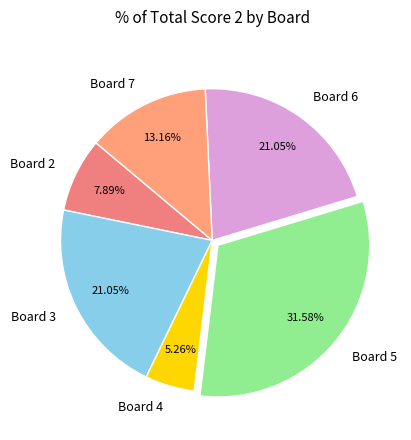

Which has a higher value, Board 4 or Board 3?

Board 3